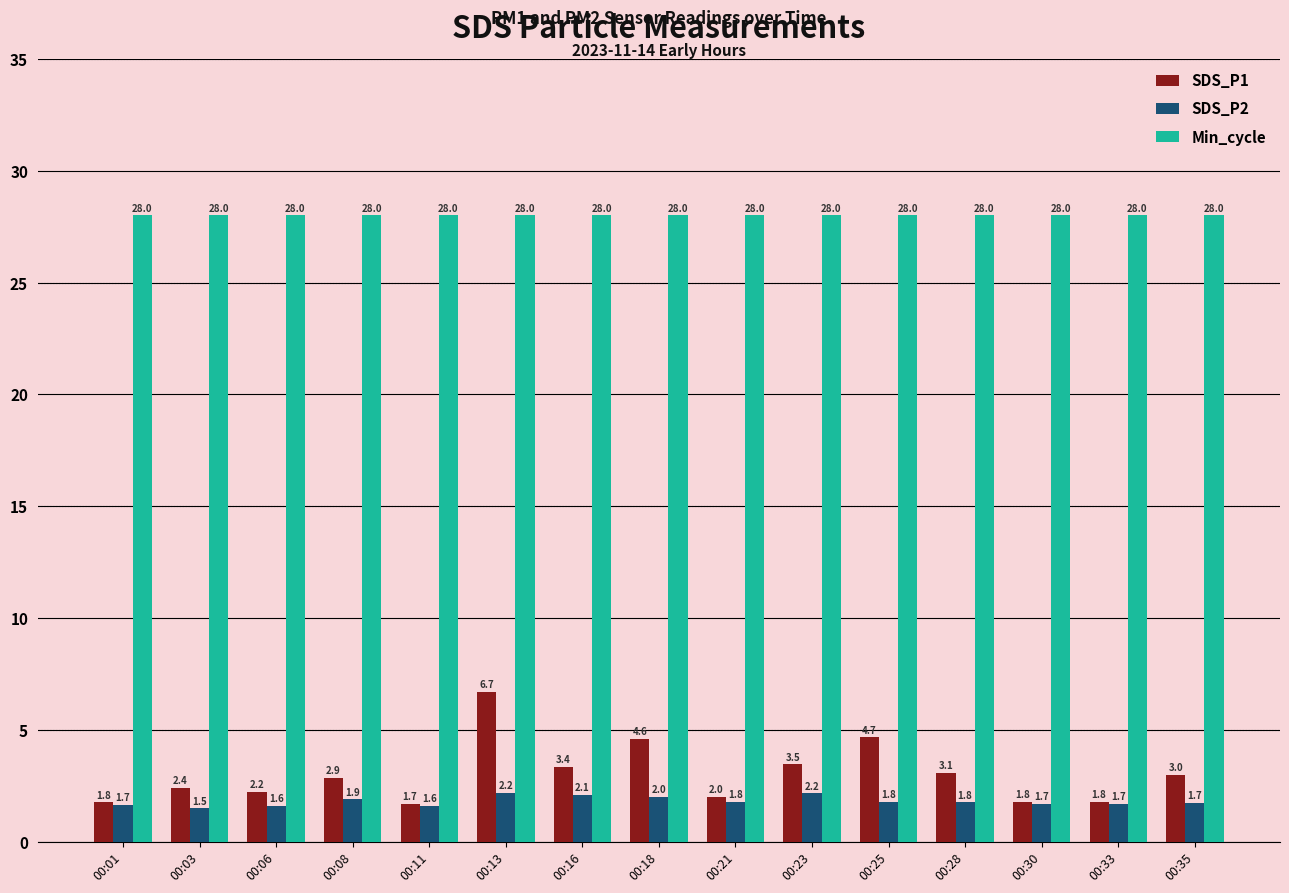

Rank the series by their maximum value, from lowest to highest.

SDS_P2, SDS_P1, Min_cycle